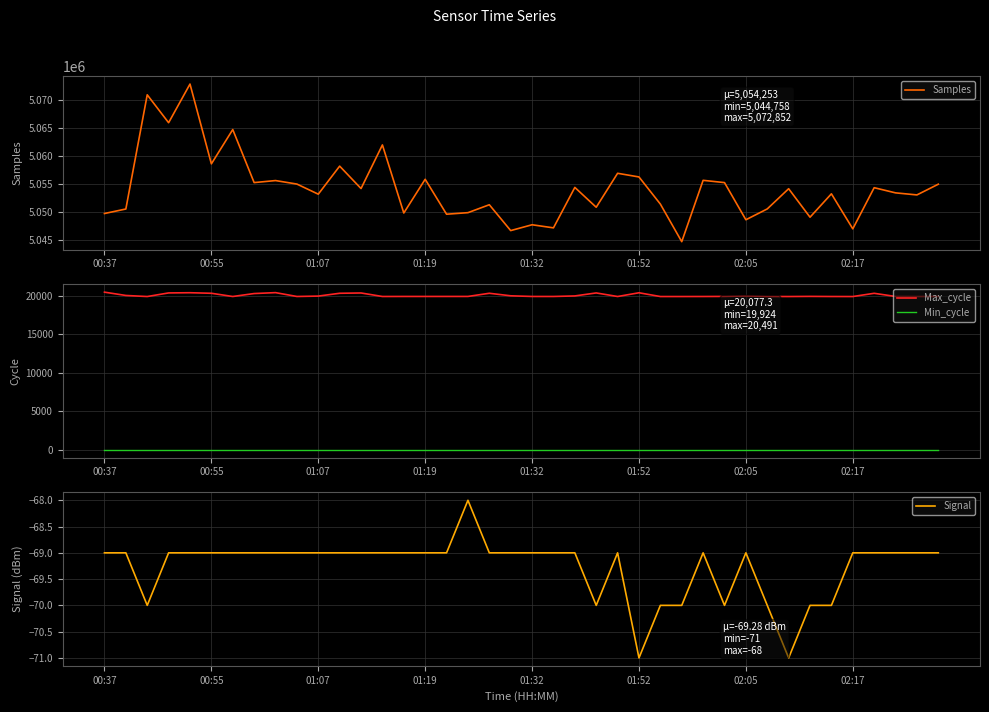

Does the chart display data point markers on the line(s)?

No